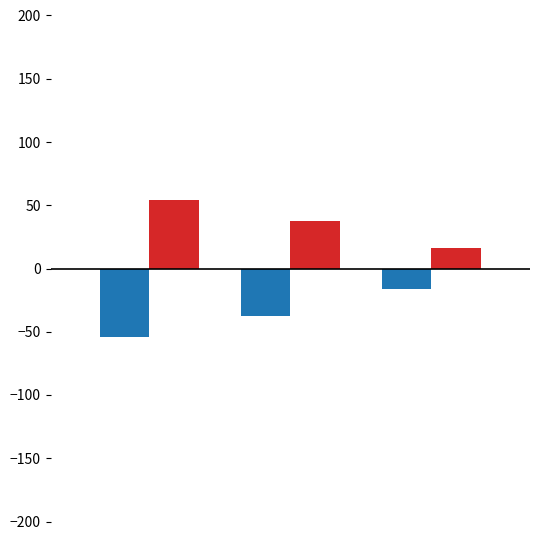

What is the minimum value shown in the chart?

-53.9